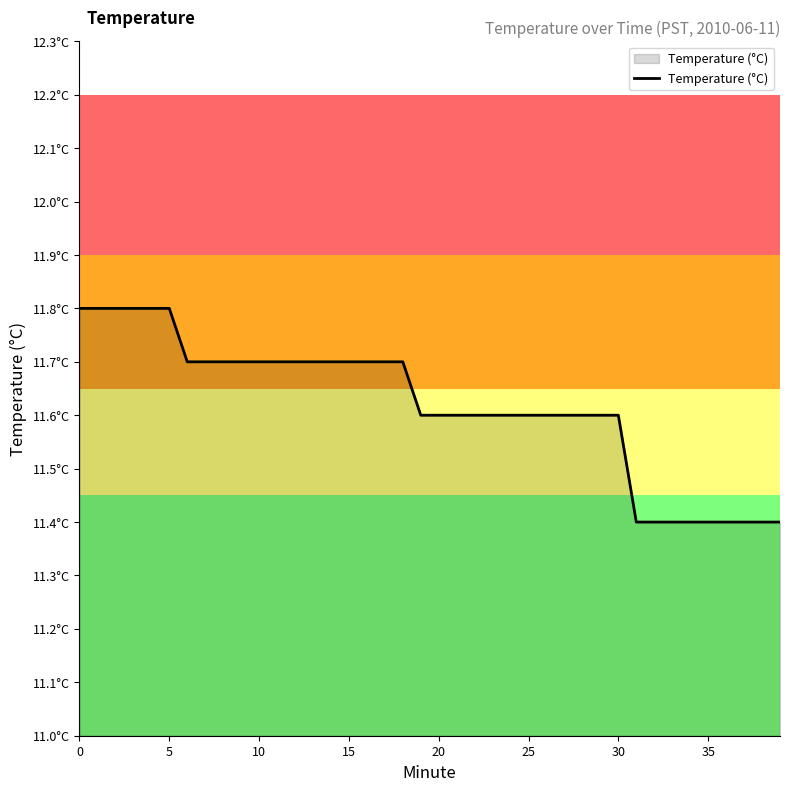

Count the values in the range 11 to 12.

40